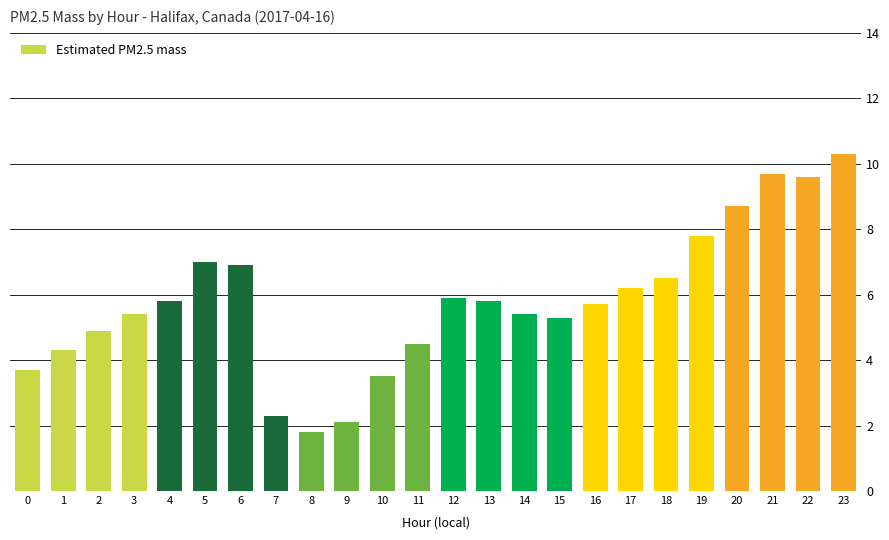

The value at 10 is 3.5. True or false?

True